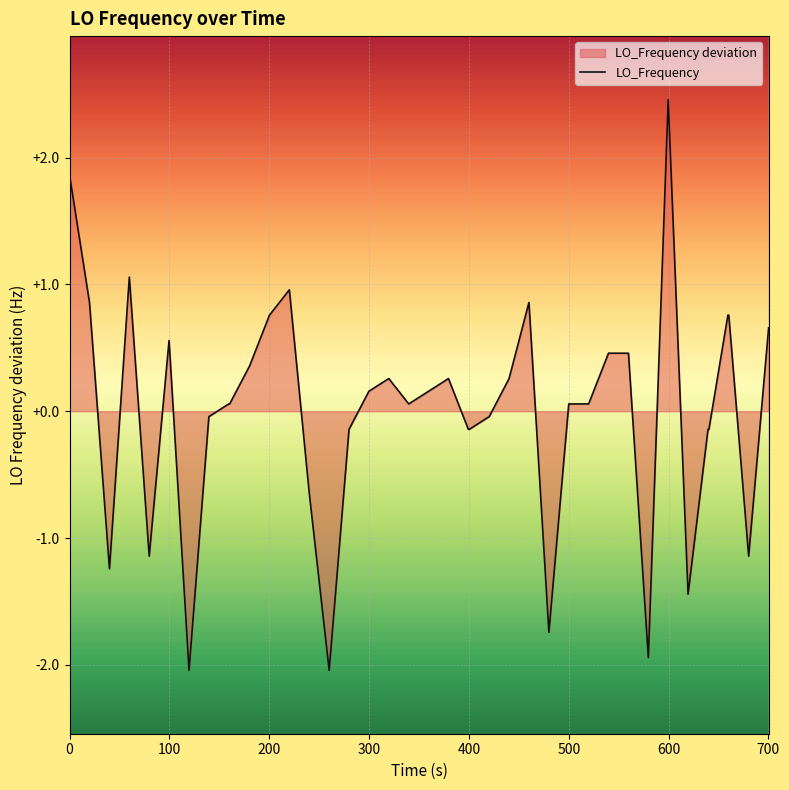

What is the difference between the maximum and minimum values?

4.5